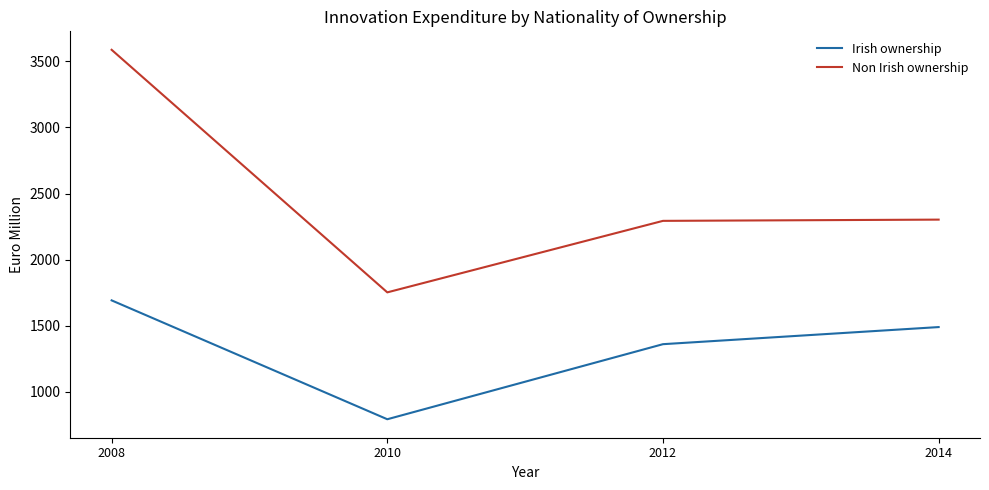

True or false: Non Irish ownership has more than 2 interior local peaks.

False